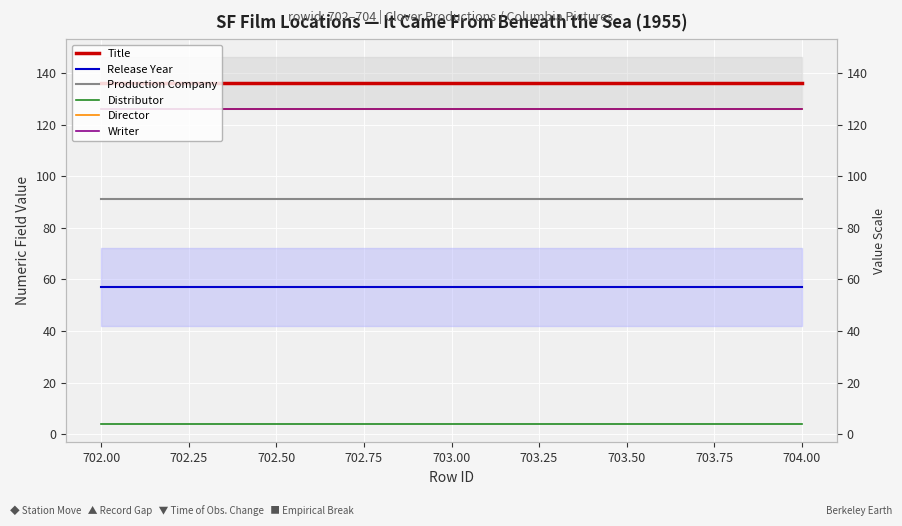

What is the label of the 2nd point from the right?

703.00